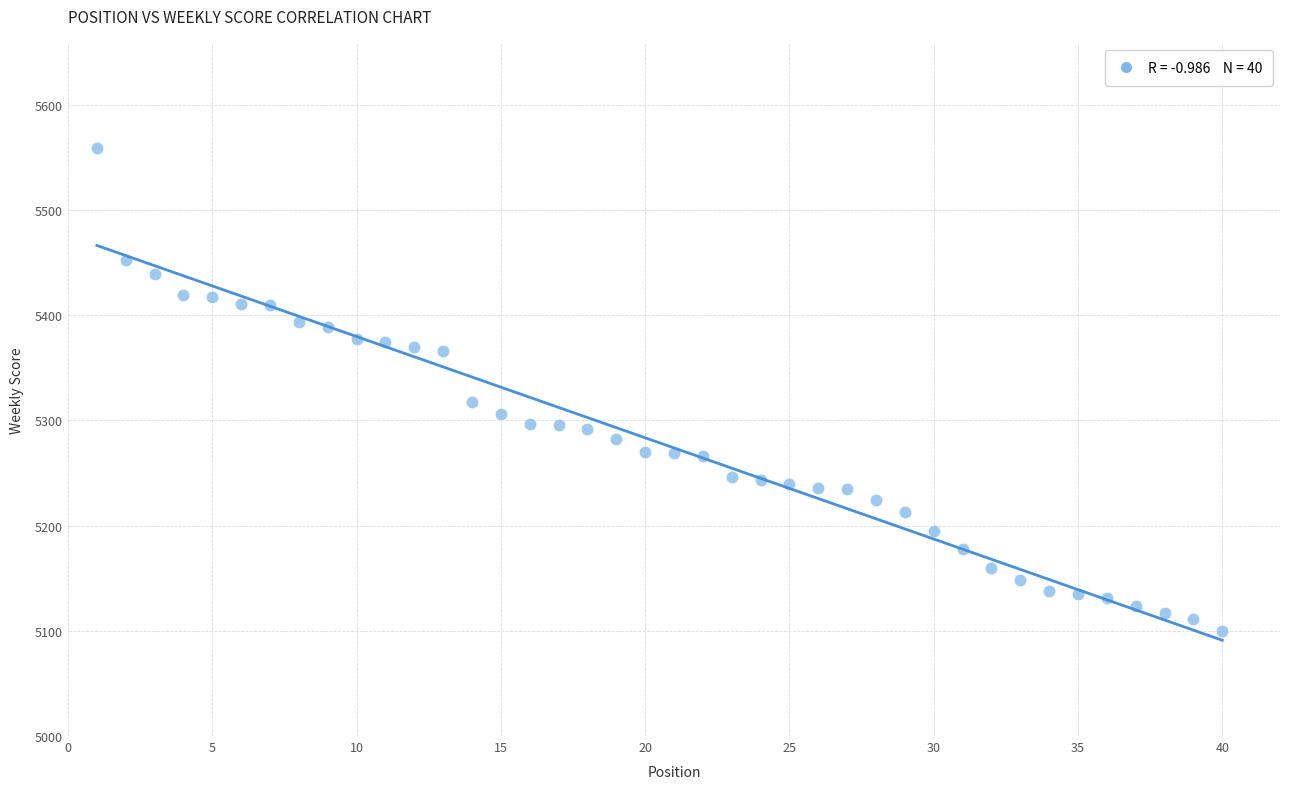

What Y value in the scatter plot is closest to 5329?

5318